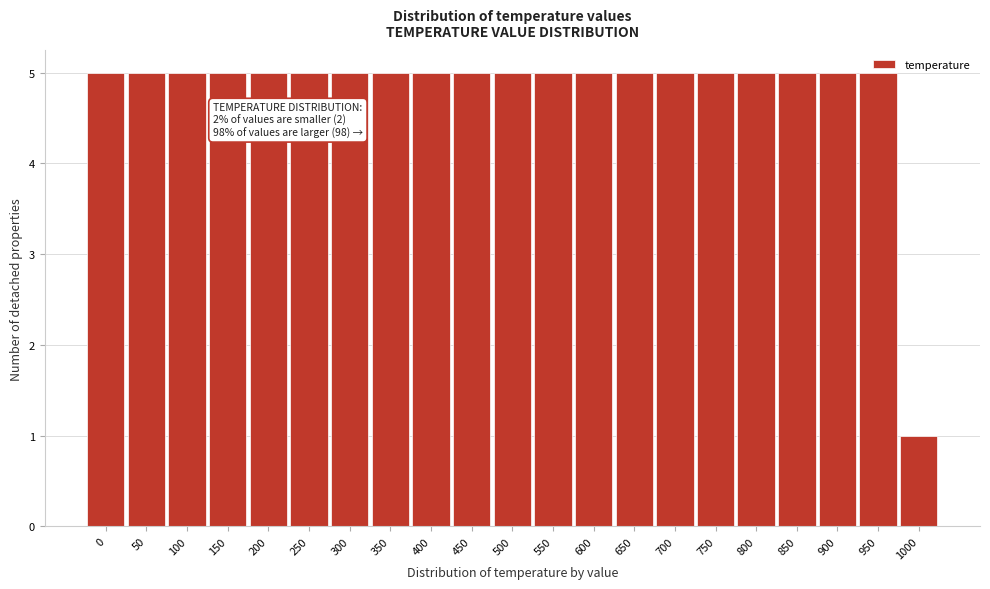

True or false: the data shows 5 at 750.

True